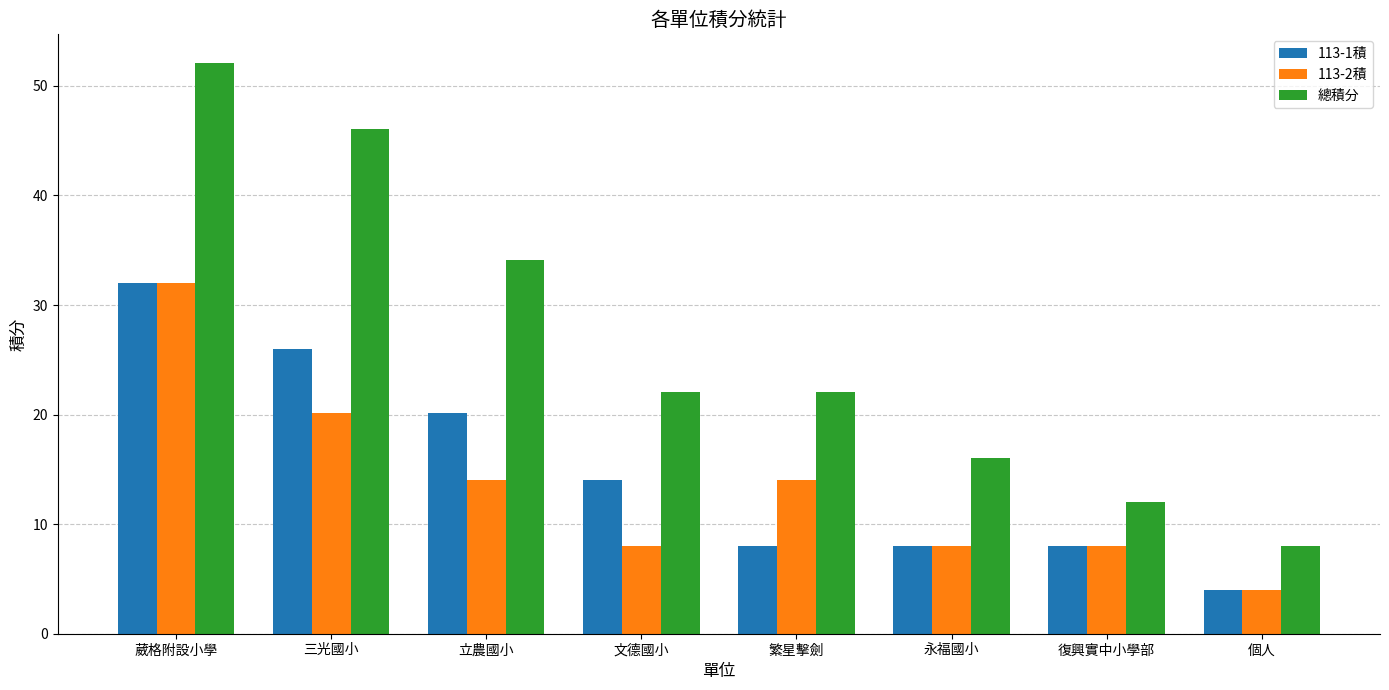

Is it true that 總積分 equals 34.1 at 立農國小?

True